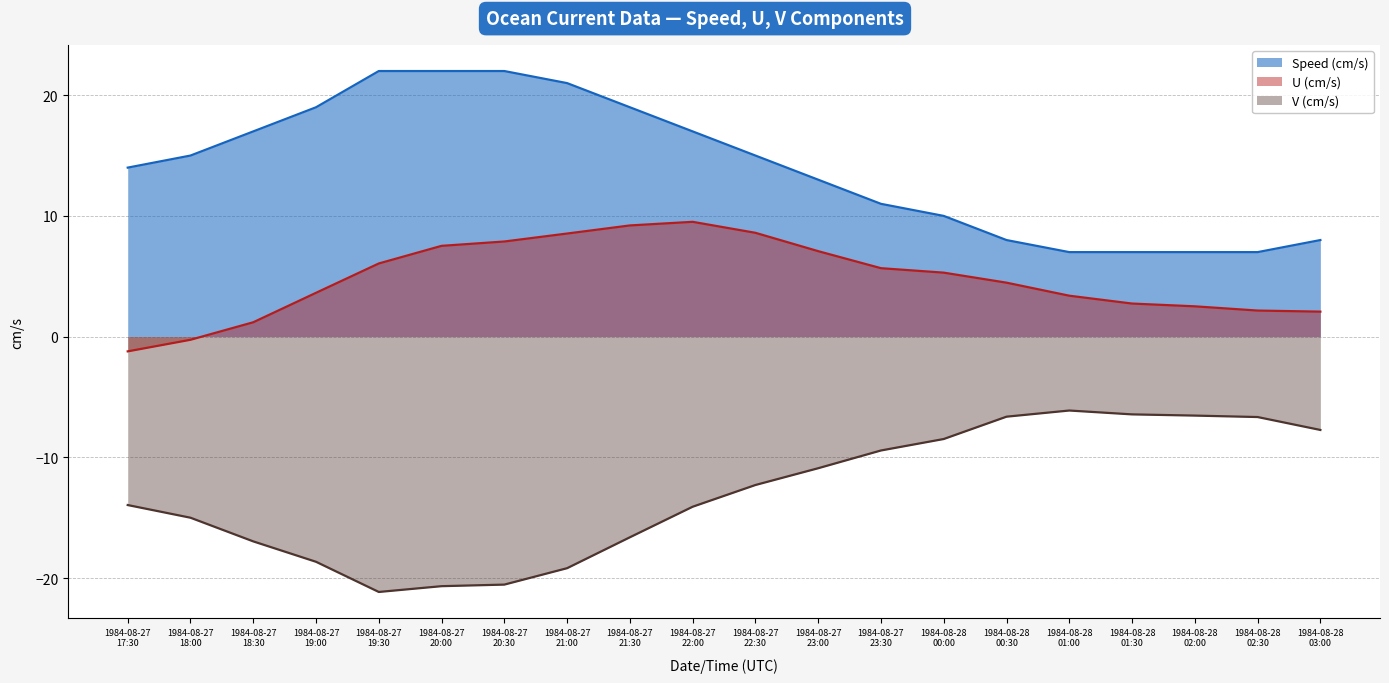

True or false: V (cm/s) and Speed (cm/s) intersect in this chart.

False